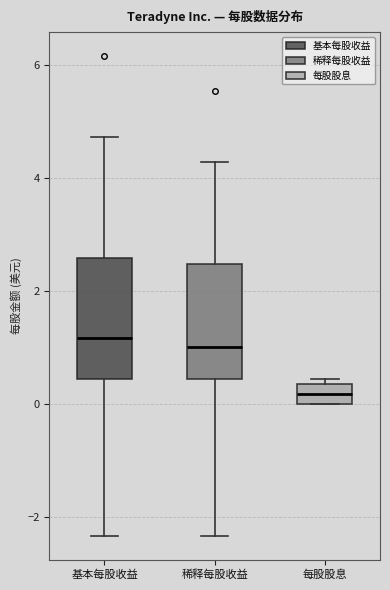

Reading left to right, read every box against the y-axis: the position of its median line, the range the box covers, and the ends of its whiskers. The values are not printed on the chart, so give them approximately, as read against the axis.

基本每股收益: median 1.2, box 0.4 to 2.6, whiskers -2.4 to 4.8
稀释每股收益: median 1.0, box 0.4 to 2.4, whiskers -2.4 to 4.2
每股股息: median 0.2, box 0.0 to 0.4, whiskers 0.0 to 0.4 (just above the box's upper edge)